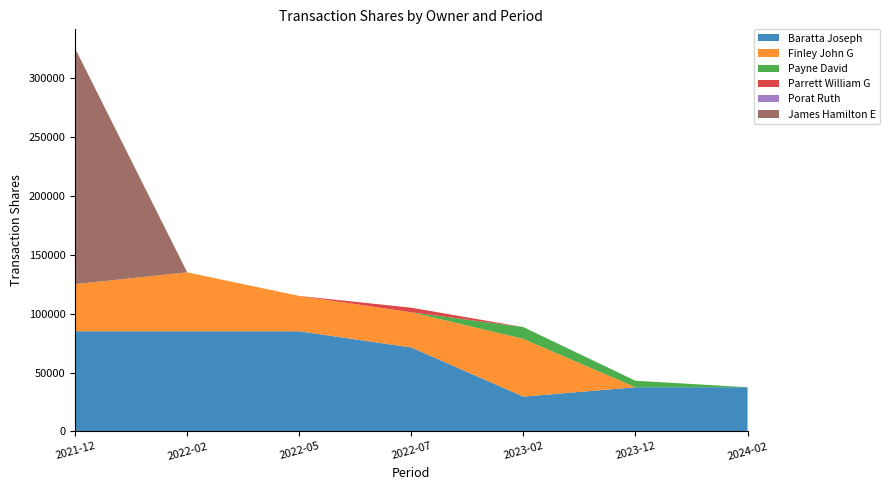

Which category has the lowest value in the Baratta Joseph series?

2023-02